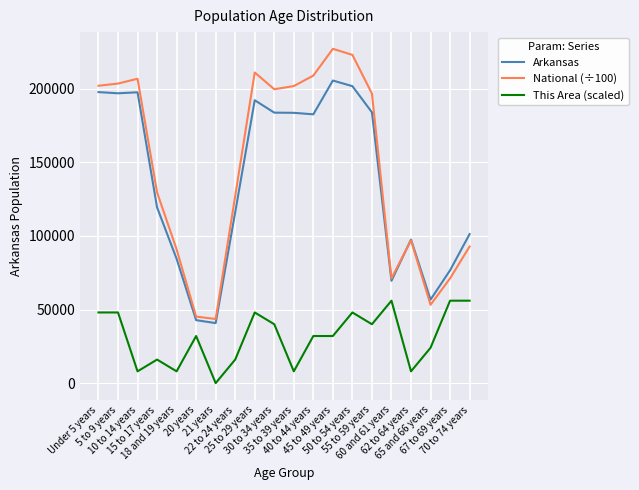

What is the maximum value shown in the chart?

227085.9